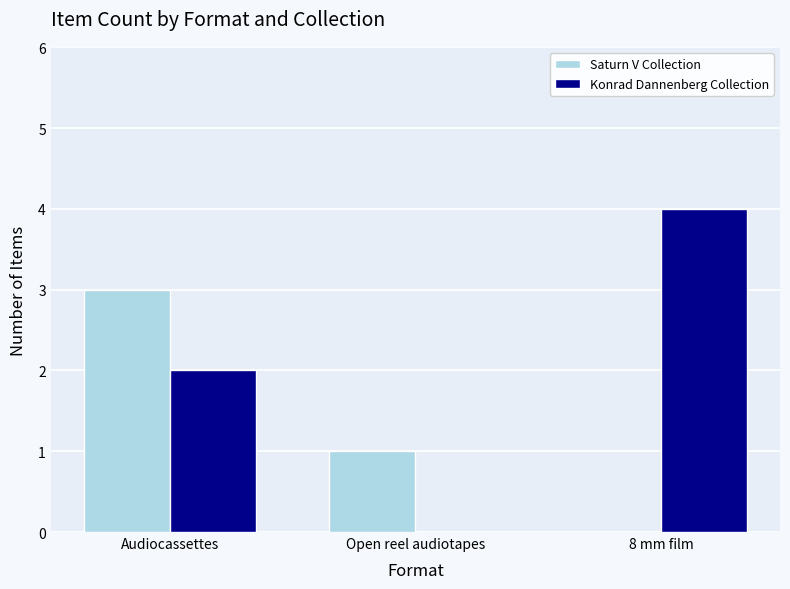

Reading left to right, extract all data points from this chart.

Saturn V Collection: 3	1	0
Konrad Dannenberg Collection: 2	0	4